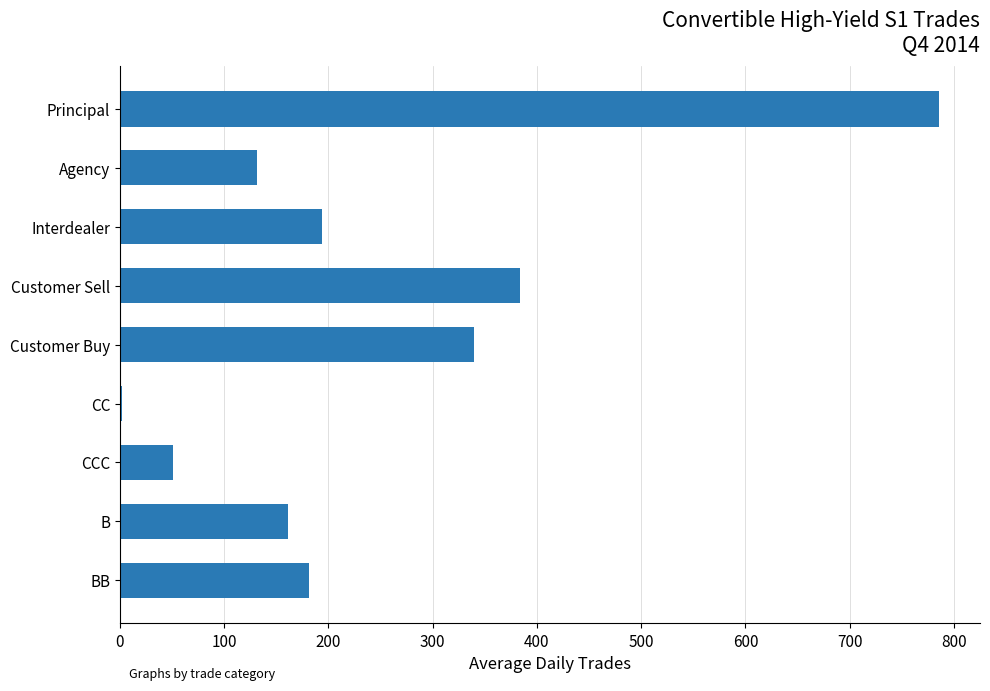

How many distinct data groups are displayed?

1